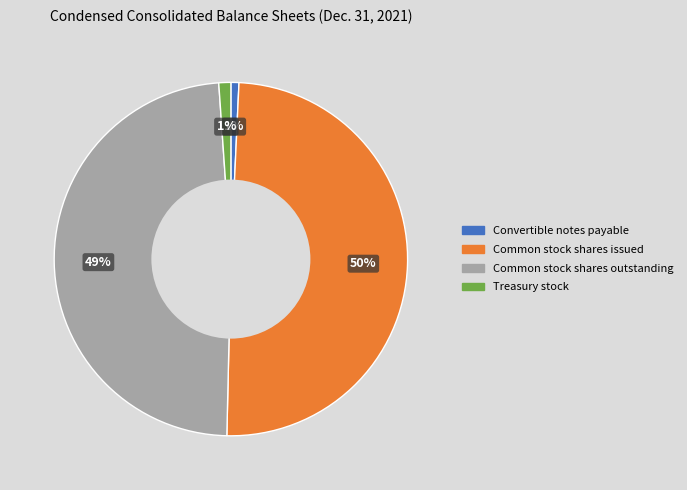

The Common stock shares outstanding slice represents 49% of the pie. True or false?

True